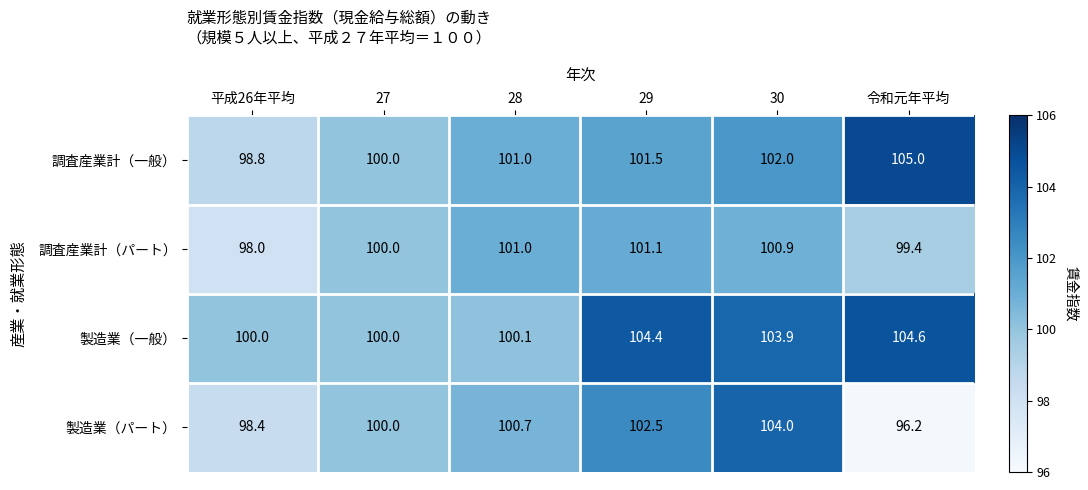

The value of 製造業（パート） at 27 is 100.0. True or false?

True